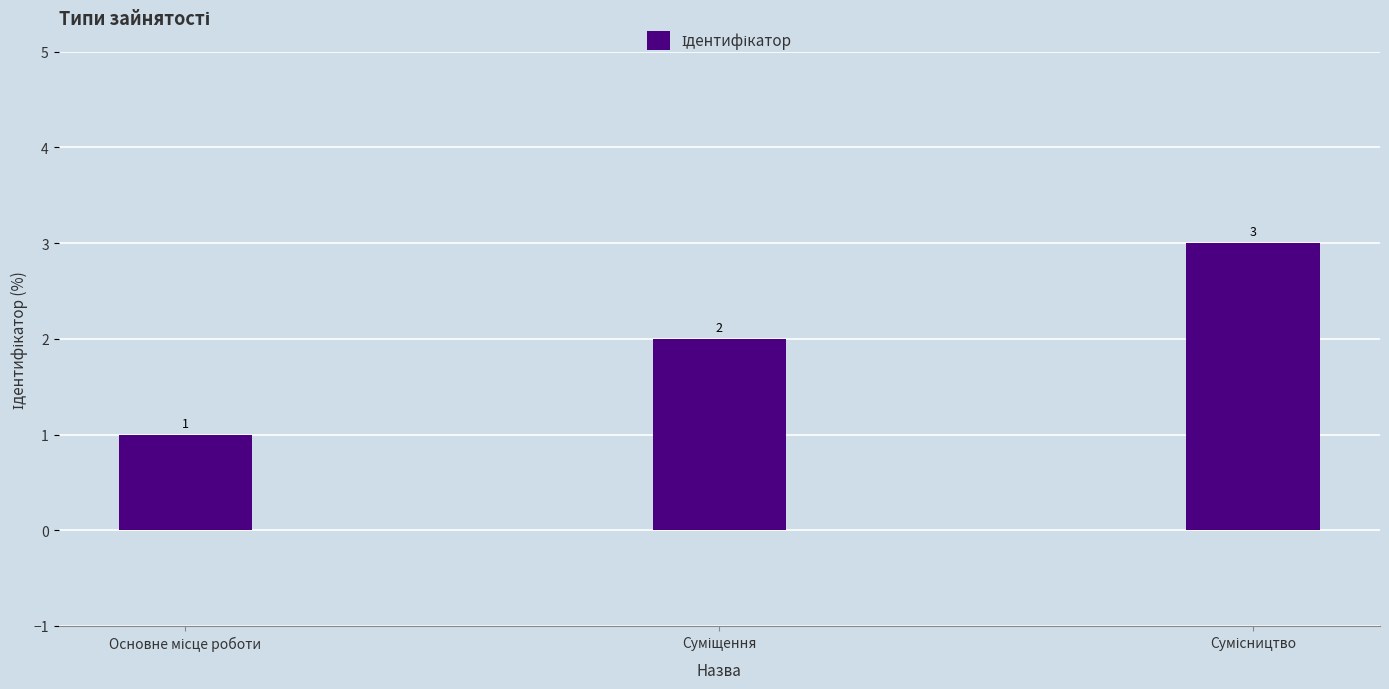

What is the maximum value shown in the chart?

3